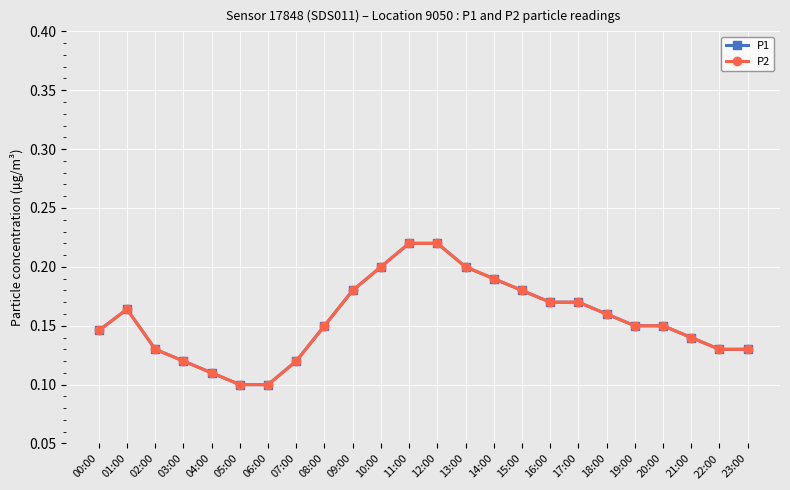

Where is P2 nearest to the value 0?

05:00